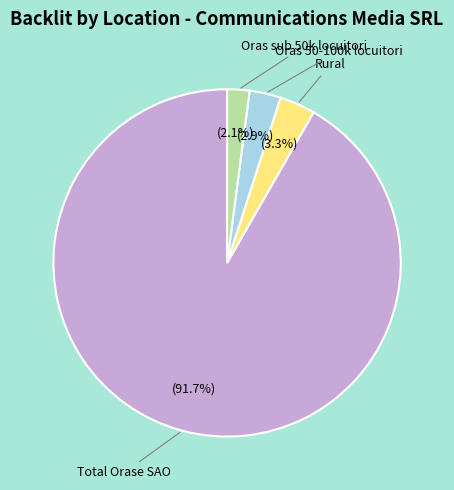

Does any single category account for the majority?

Yes